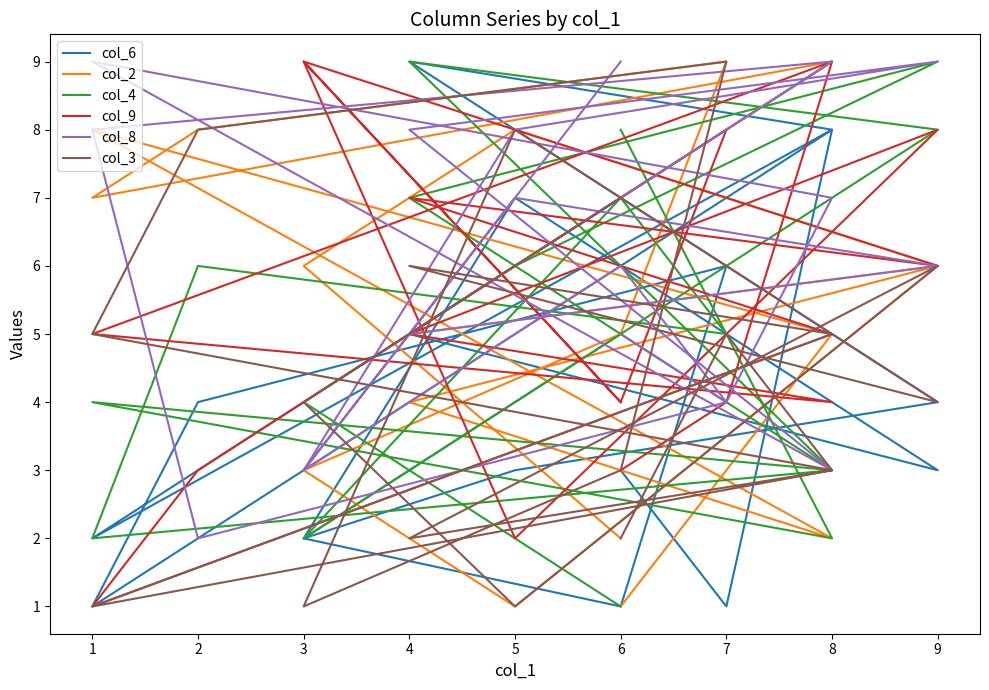

Is it true that col_2 equals 1 at 3?

False